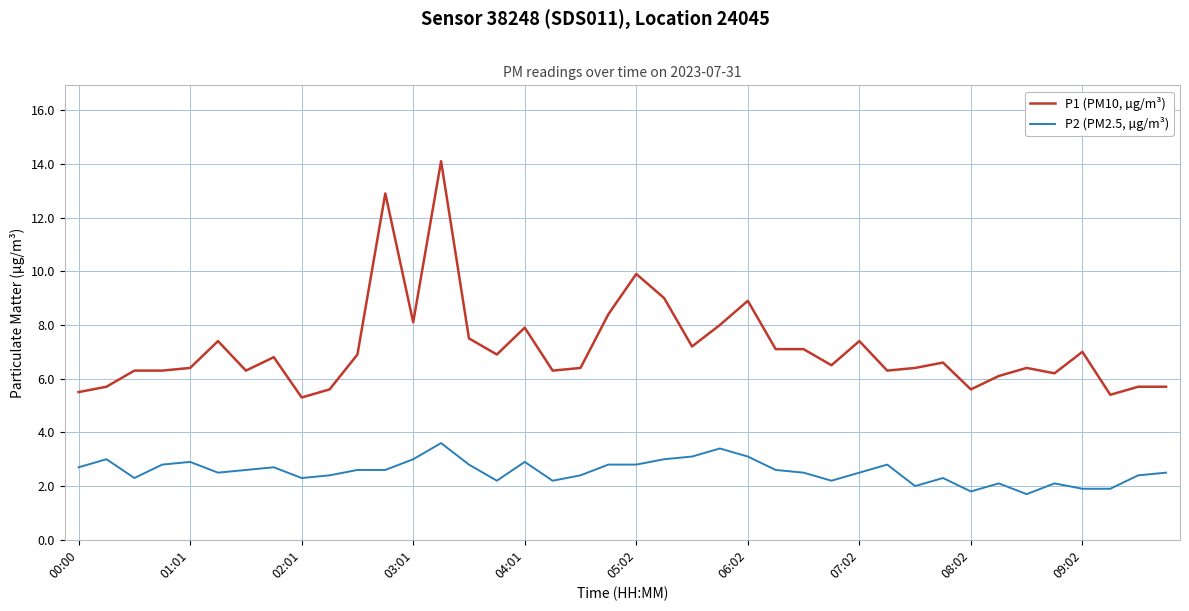

What is the difference between the maximum and minimum values in the P1 (PM10, µg/m³) series?

8.8